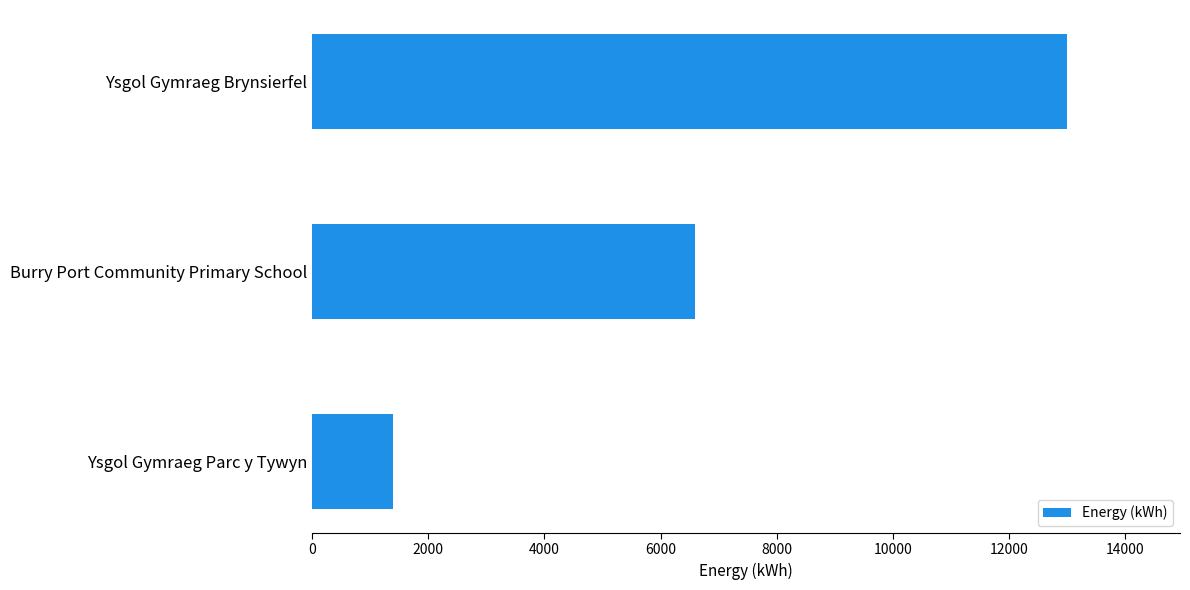

How many values are below 6600?

1